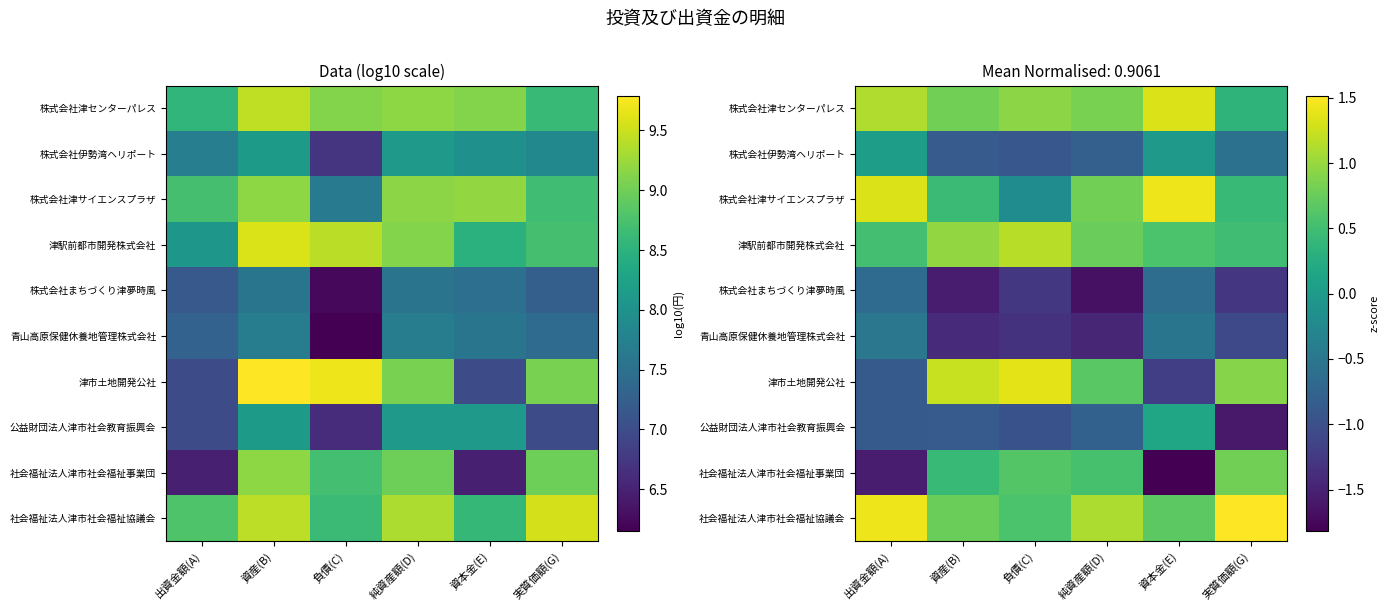

Which category has the highest value across all series?

実質価額(G)